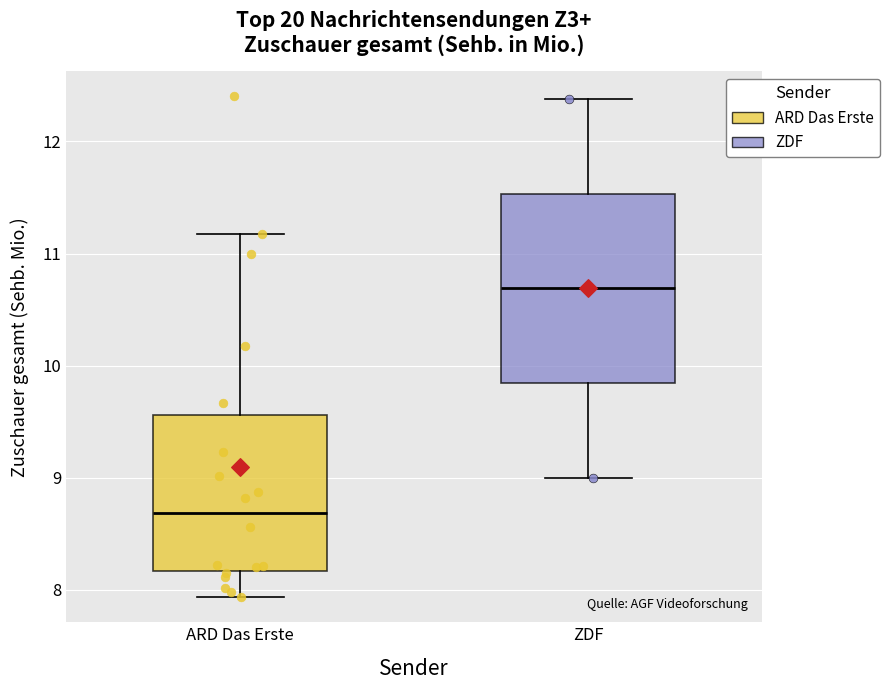

Which box is the tallest, from its lower edge to its upper edge?

ZDF